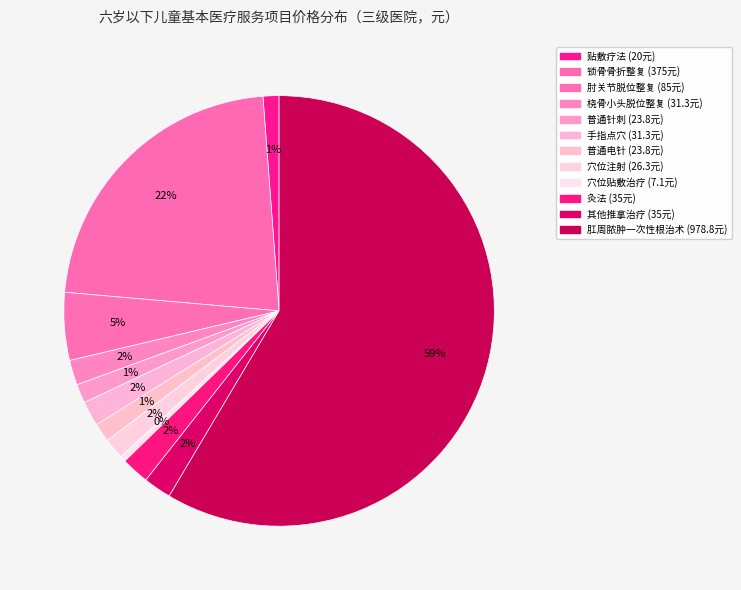

Which slice represents more than half of the pie?

肛周脓肿一次性根治术